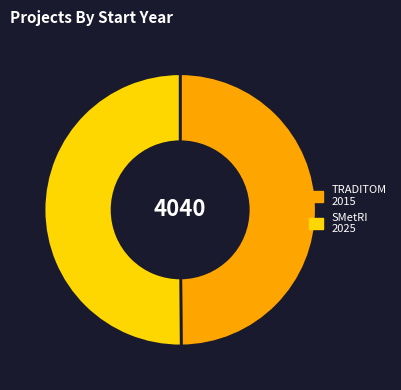

Rank the categories by value from lowest to highest.

Projet H2020 TRADITOM, Projet Horizon Europe SMetRI